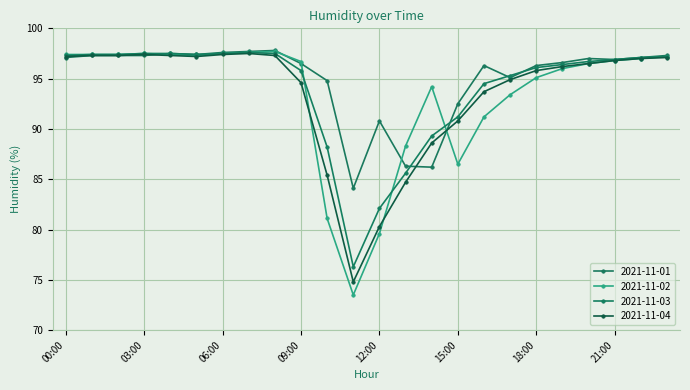

How many lines are shown in the chart?

4